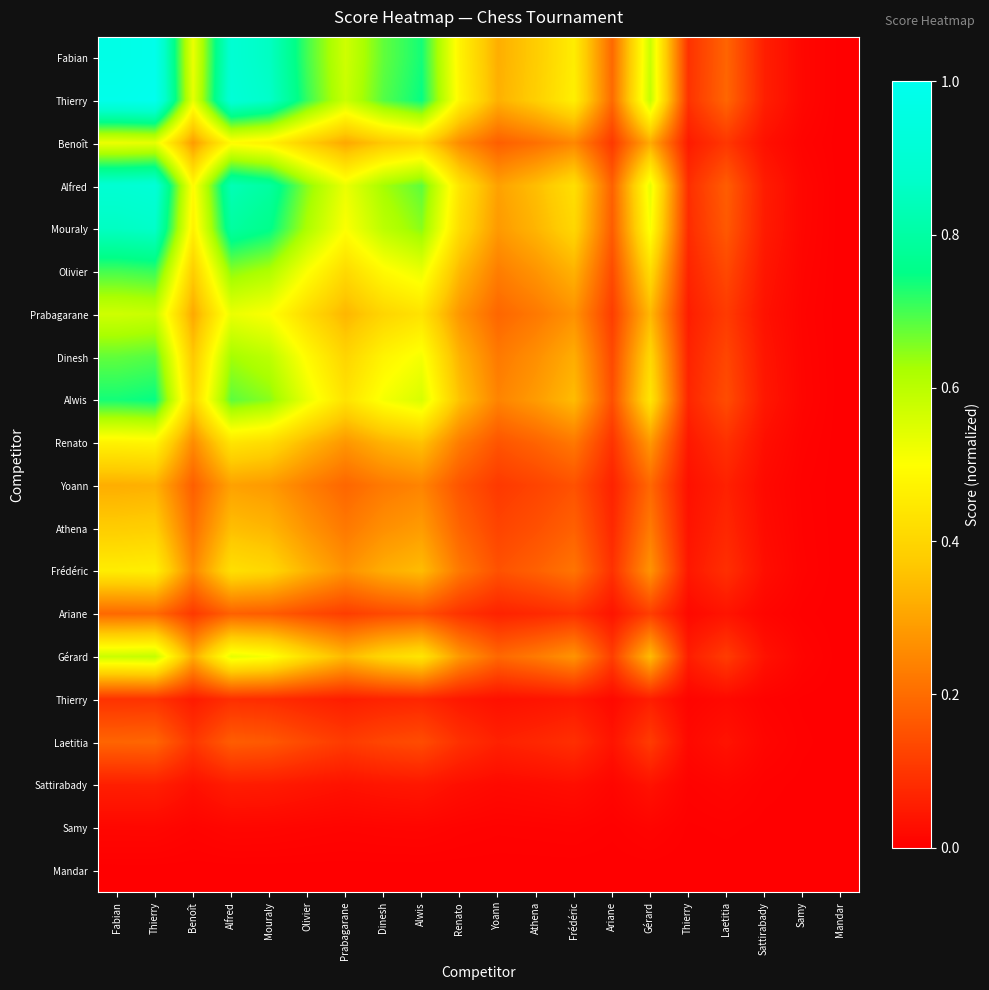

At how many categories does at least one series exceed 0?

19